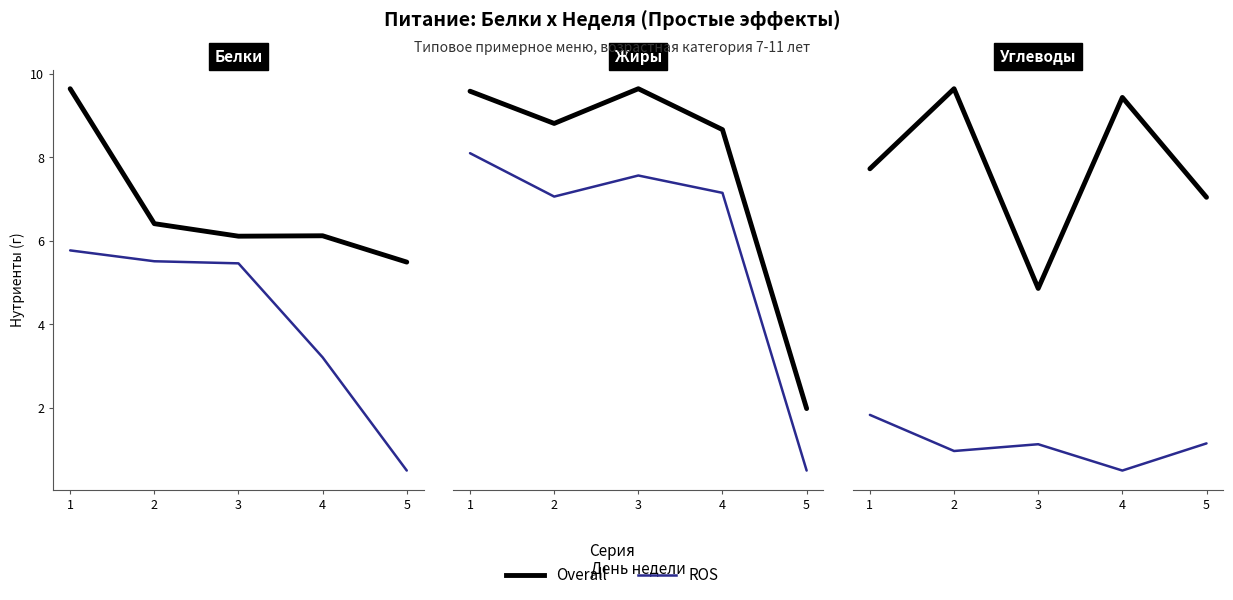

At which category is the sum across all series the highest?

2